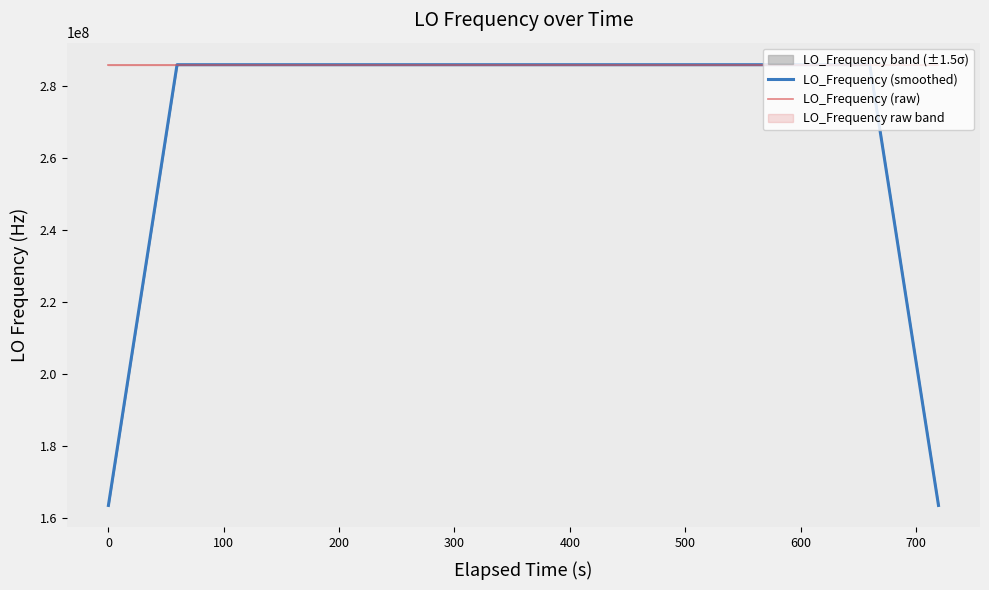

How many data points does each series have?

40